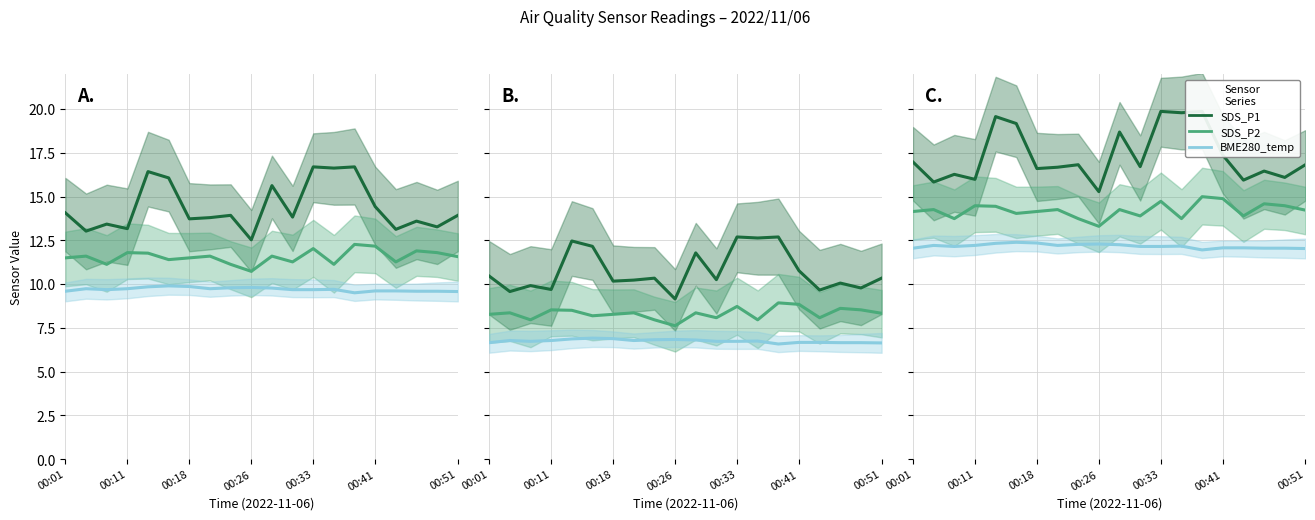

How many lines are shown in the chart?

3